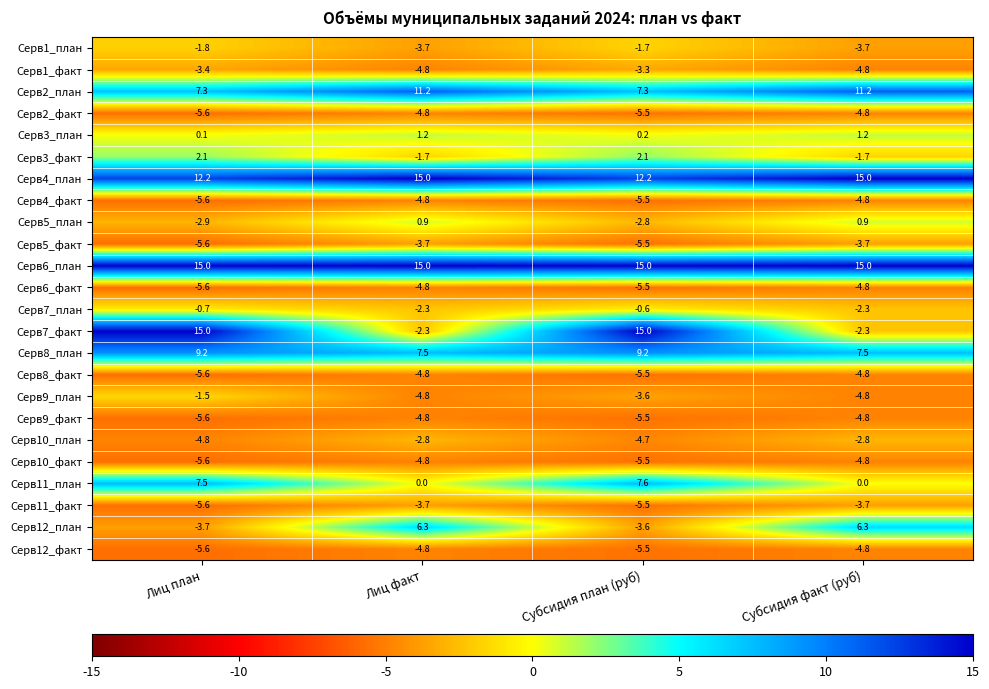

Which series has the widest spread of values?

Серв7_факт